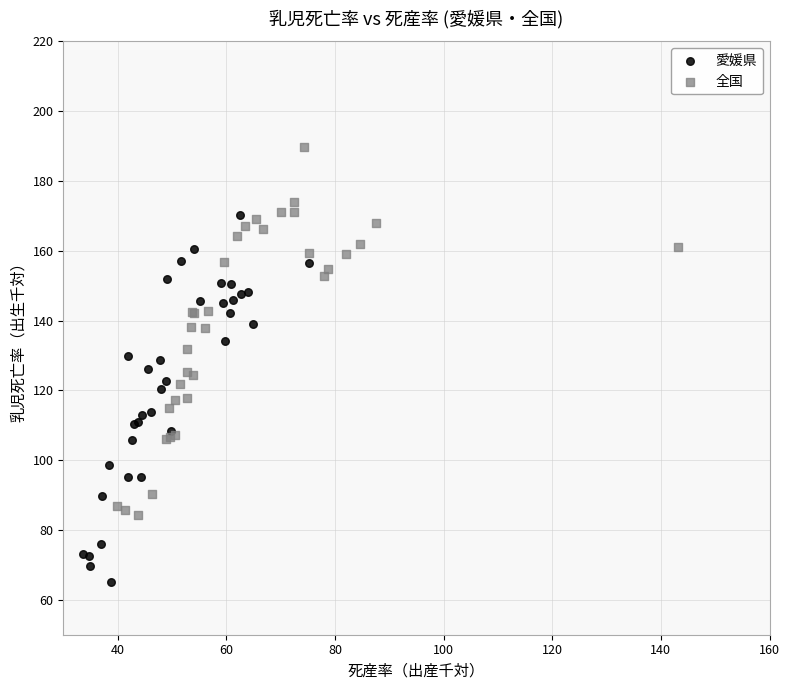

Which series reaches the maximum Y coordinate?

全国